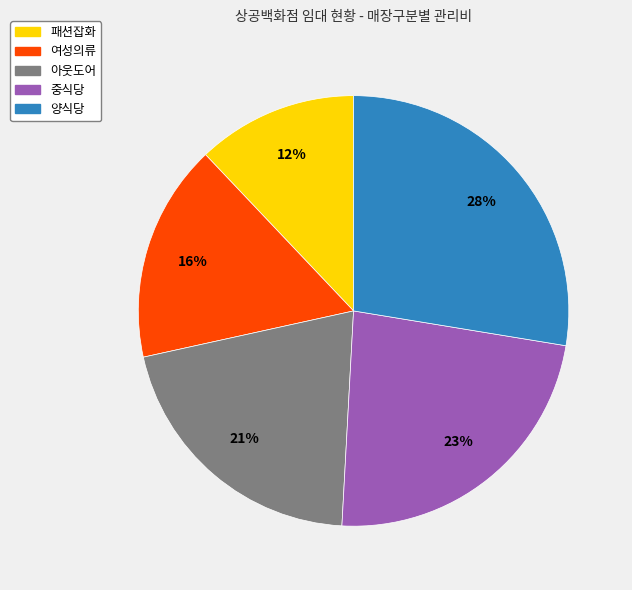

Is it true that 중식당 is 30% of the pie?

False